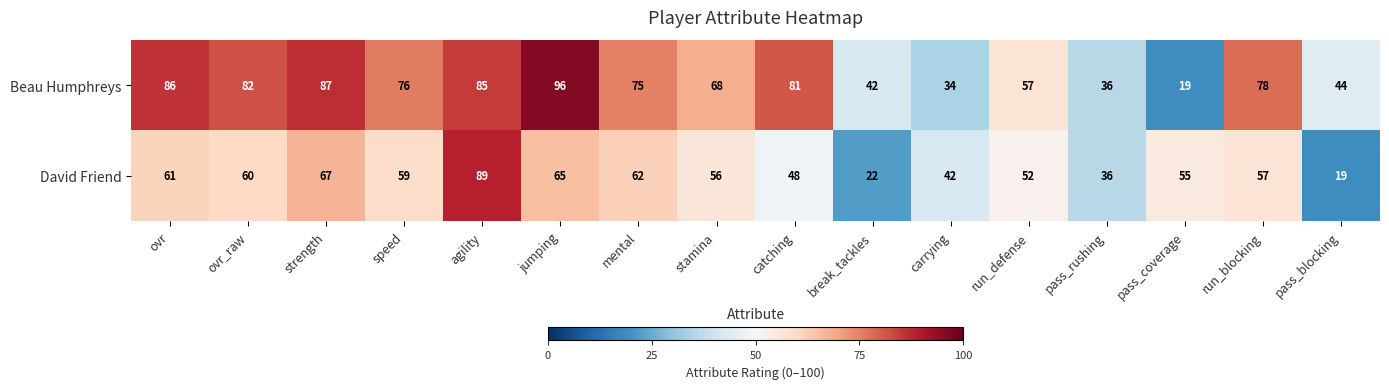

At run_blocking, list the series in order from smallest to largest.

David Friend, Beau Humphreys